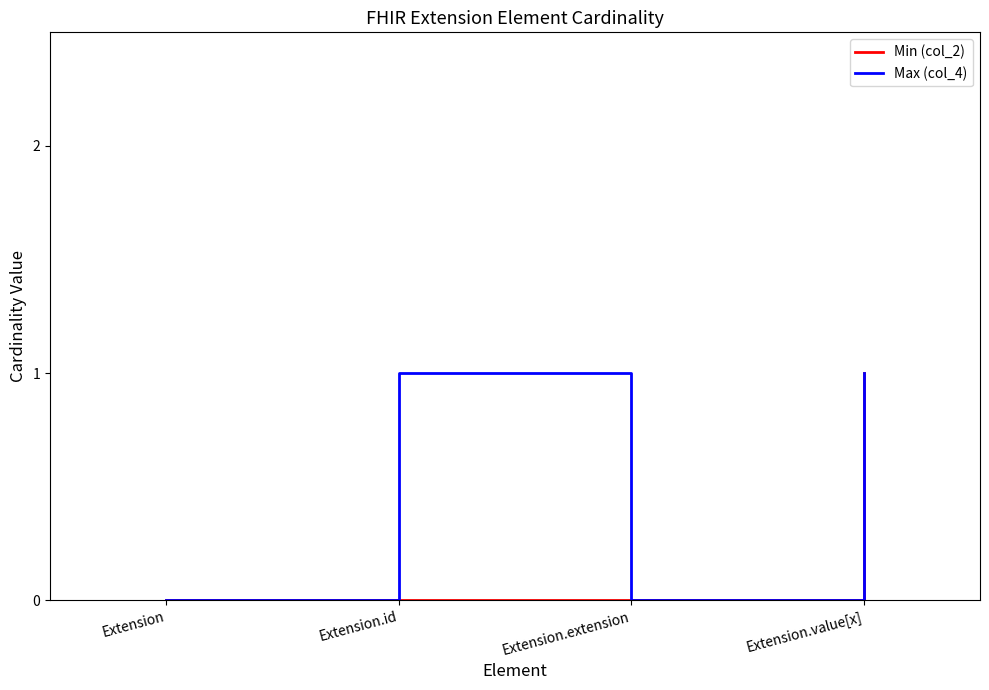

How many distinct data groups are displayed?

2